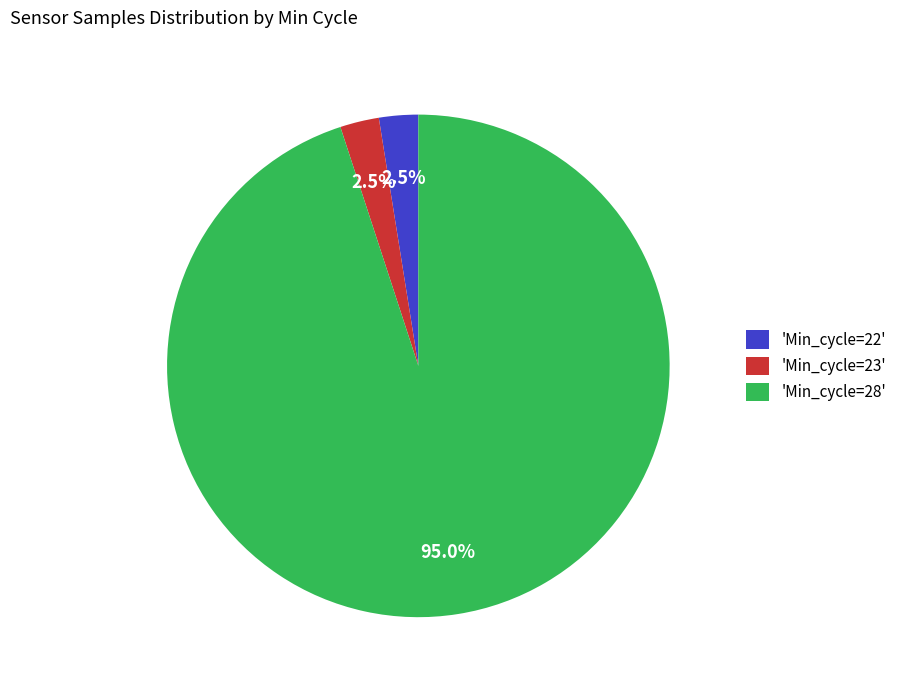

Between 'Min_cycle=28' and 'Min_cycle=23', which is larger?

'Min_cycle=28'